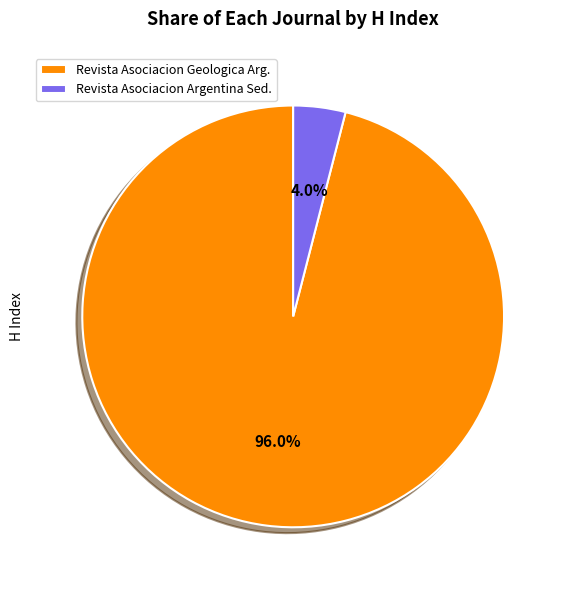

What percentage do Revista Asociacion Geologica Arg. and Revista Asociacion Argentina Sed. together represent?

100.0%